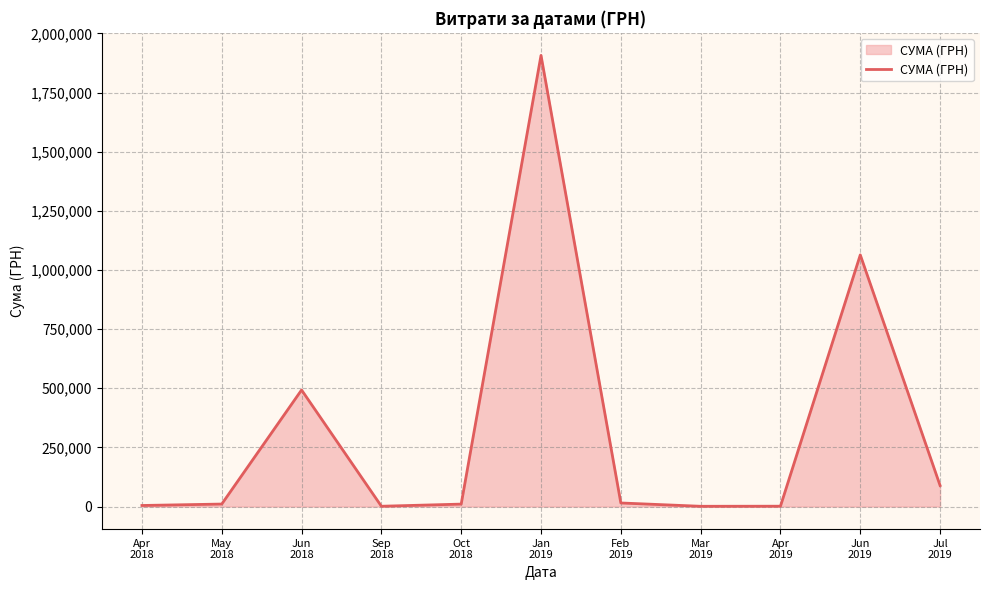

What is the greatest value displayed?

1906806.8